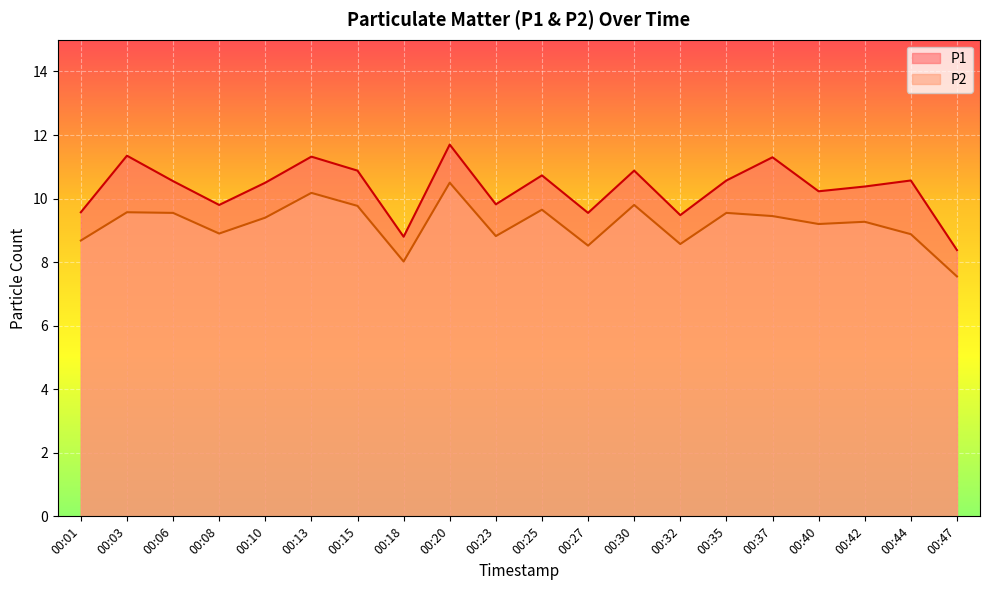

What is the minimum value for P1?

8.4